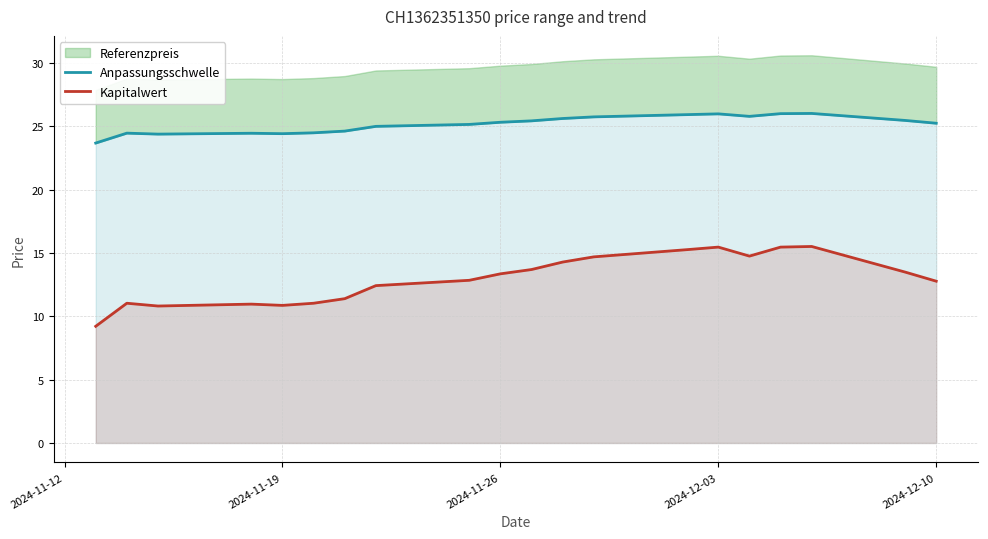

True or false: Kapitalwert and Anpassungsschwelle cross at least once.

False